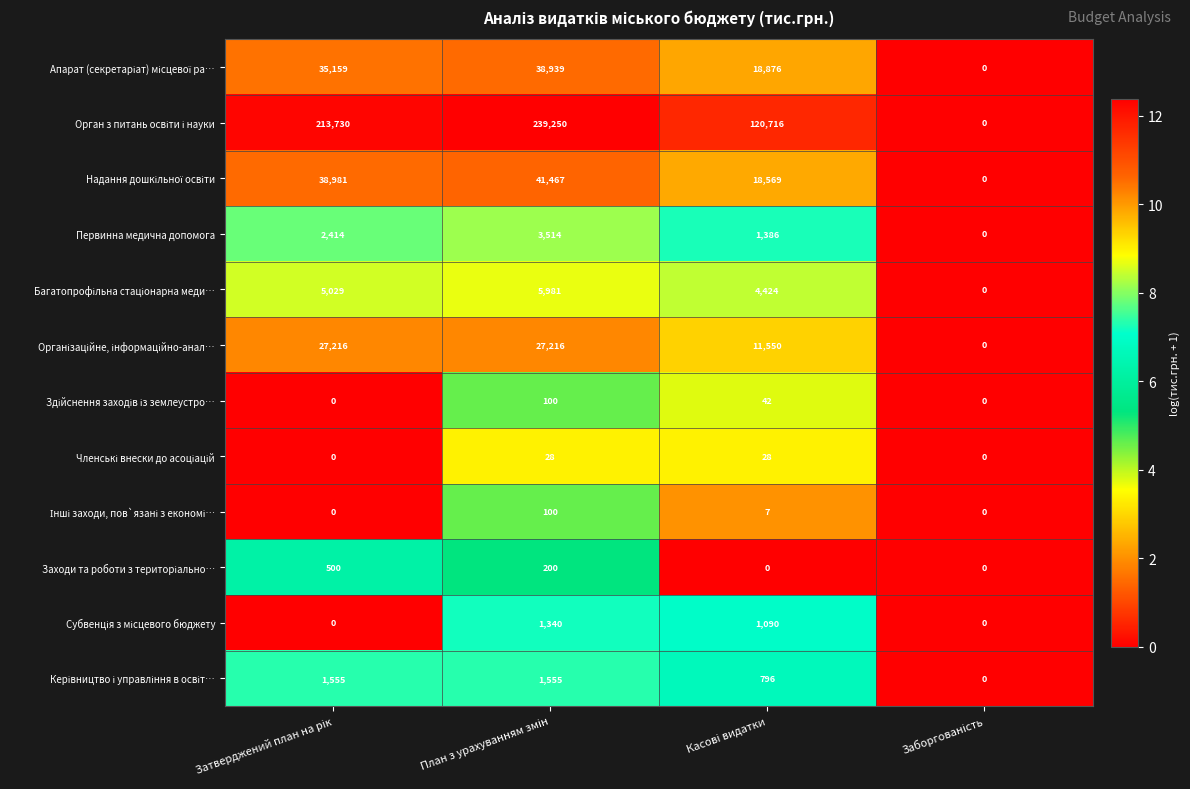

Count the number of categories in the chart.

4